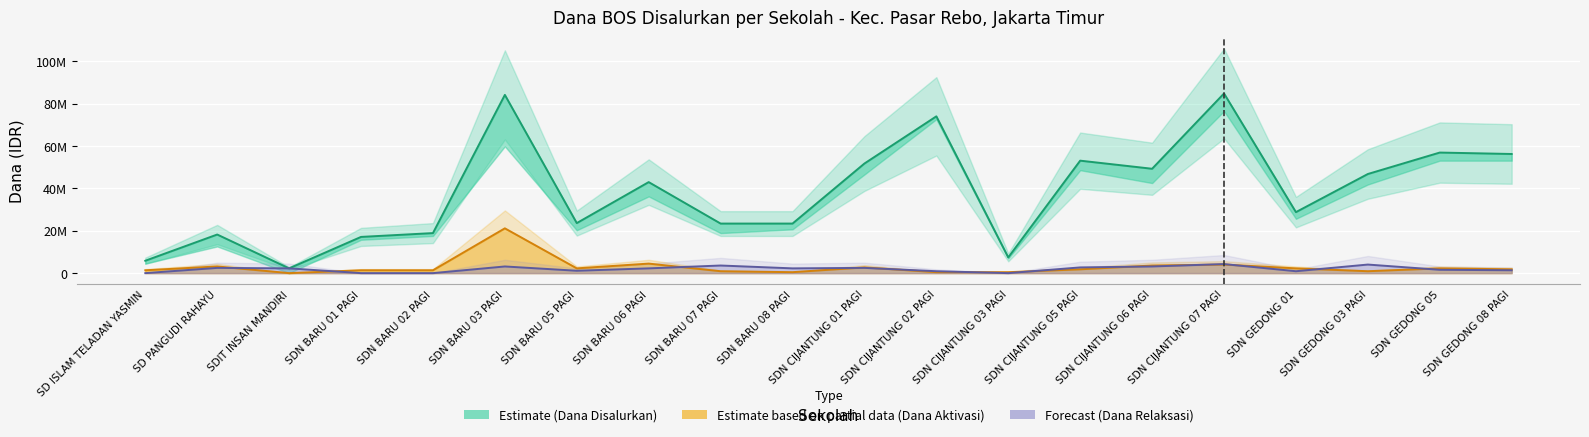

At which label is Estimate based on partial data (Dana Aktivasi) closest to 10575000?

SDN BARU 06 PAGI